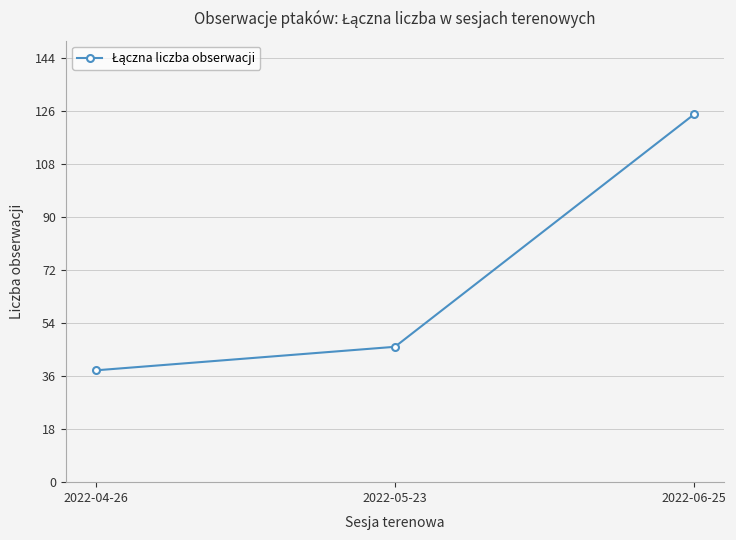

How many distinct data groups are displayed?

1